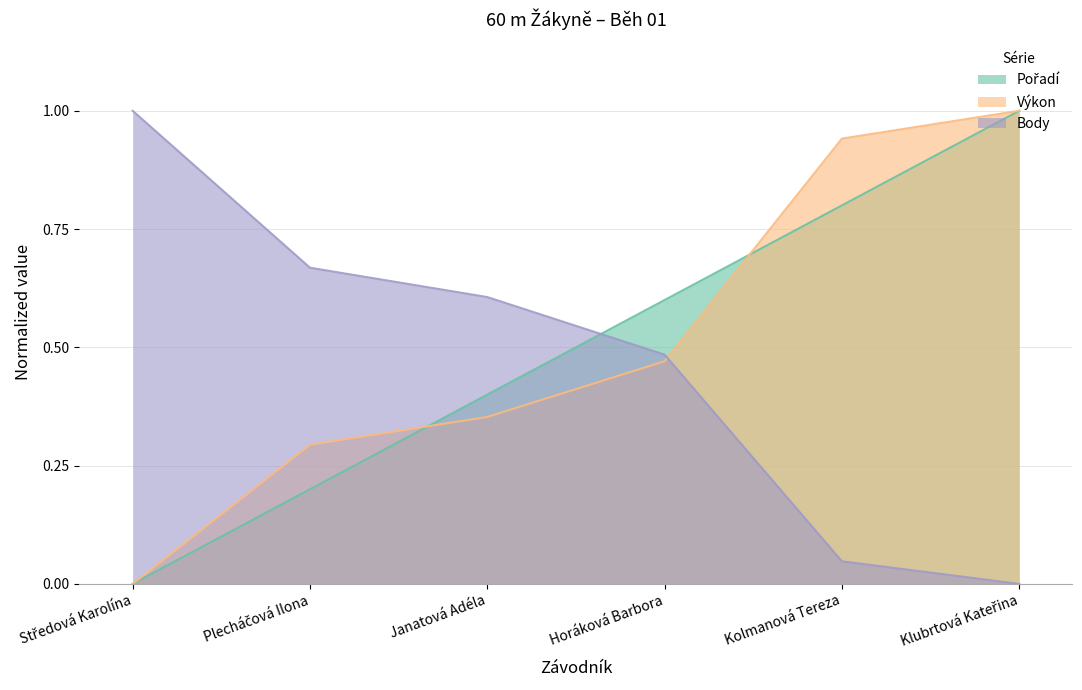

Reading left to right, extract all data points from this chart.

Pořadí: Středová Karolína=0.0	Plecháčová Ilona=0.2	Janatová Adéla=0.4	Horáková Barbora=0.6	Kolmanová Tereza=0.8	Klubrtová Kateřina=1.0
Výkon: Středová Karolína=0.0	Plecháčová Ilona=0.3	Janatová Adéla=0.4	Horáková Barbora=0.5	Kolmanová Tereza=0.9	Klubrtová Kateřina=1.0
Body: Středová Karolína=1.0	Plecháčová Ilona=0.7	Janatová Adéla=0.6	Horáková Barbora=0.5	Kolmanová Tereza=0.0	Klubrtová Kateřina=0.0